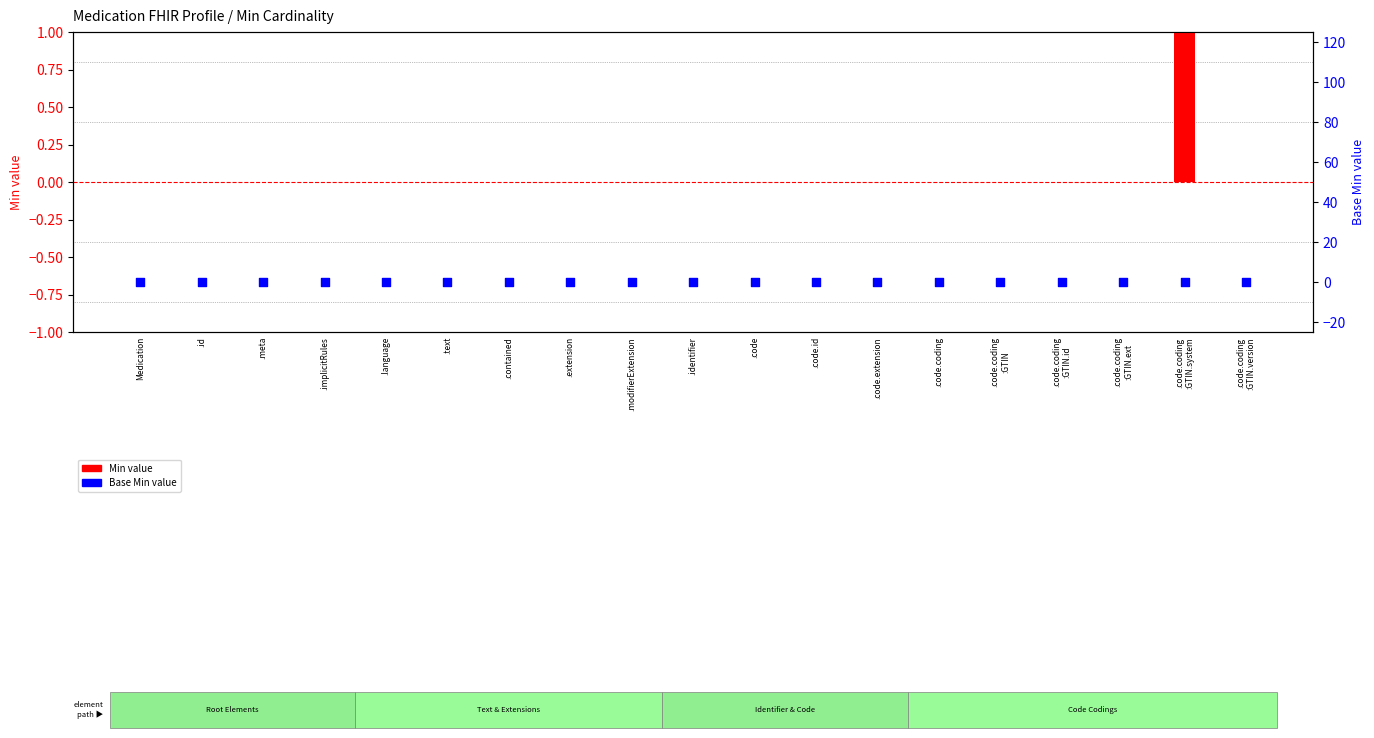

Which series has the largest Y range (max minus min)?

Min